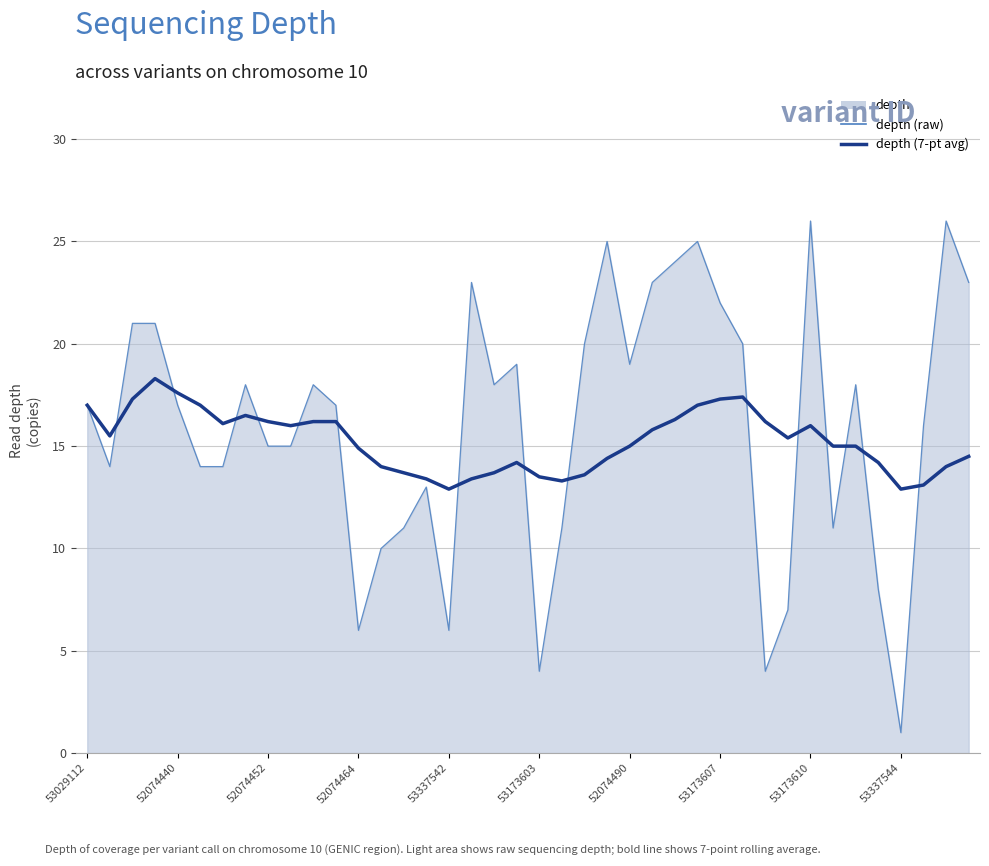

How many data points does each series have?

40